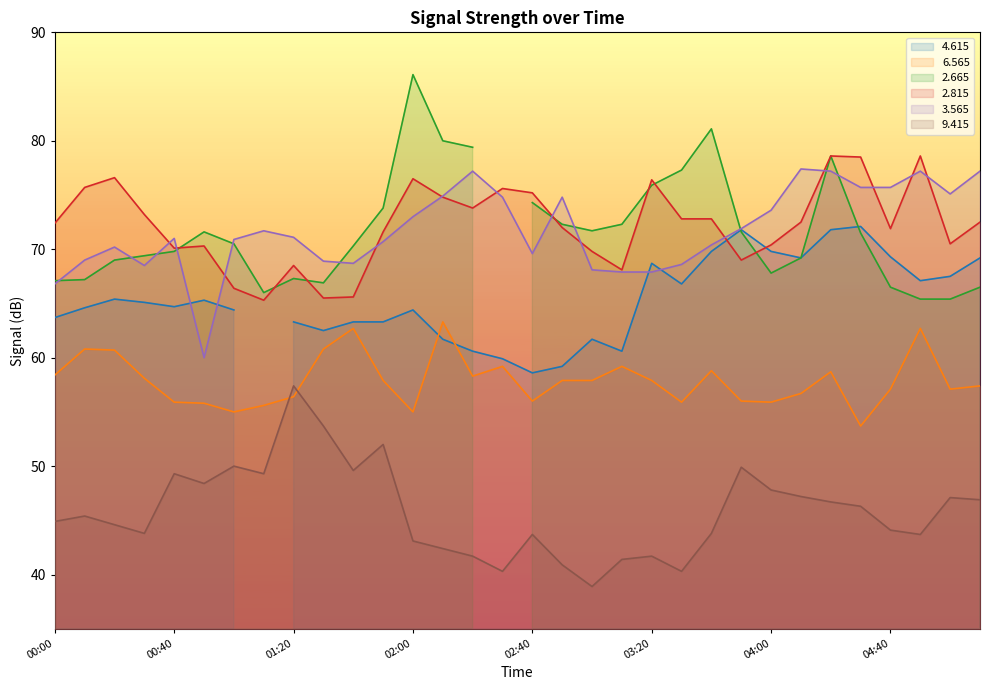

True or false:   6.565 has a value of 87.1 at 04:10.

False